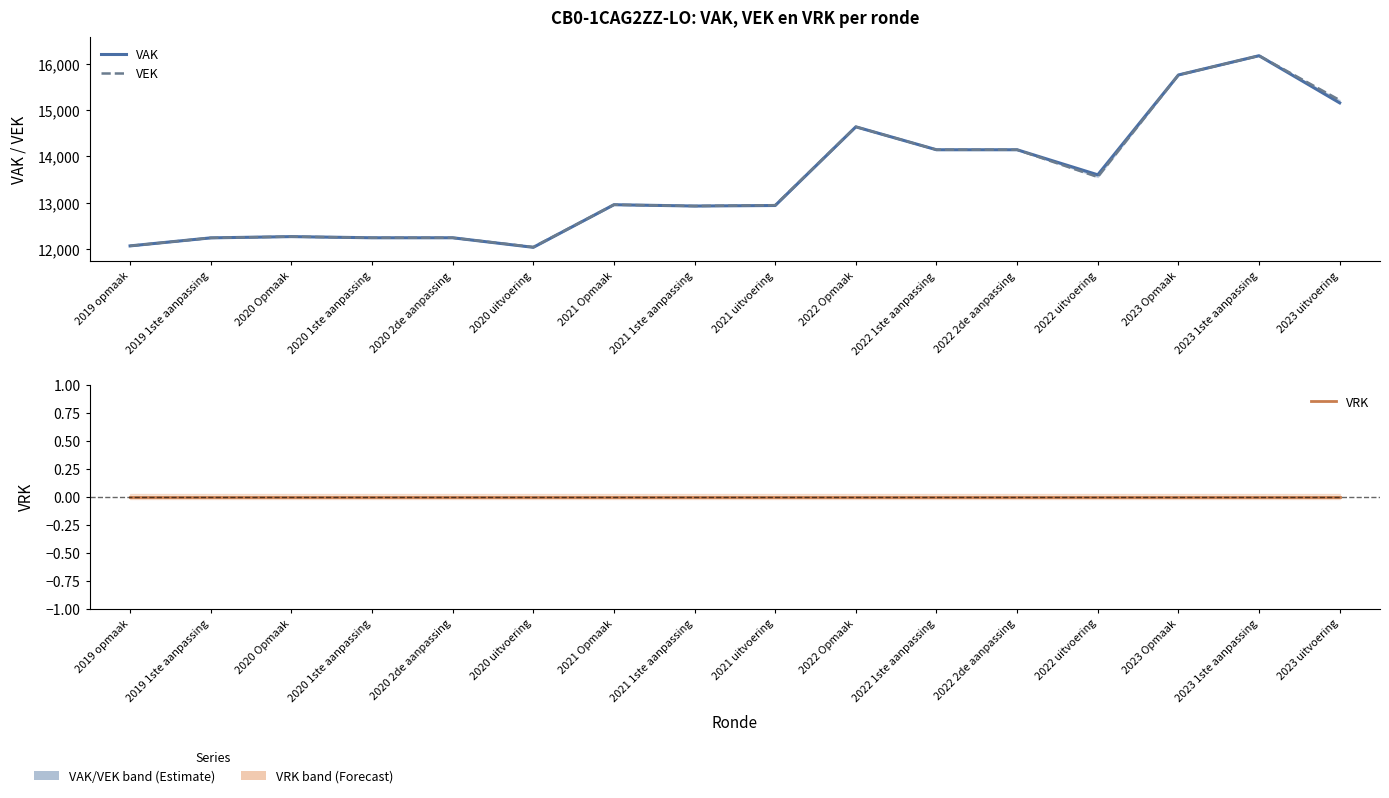

How many lines are shown in the chart?

3